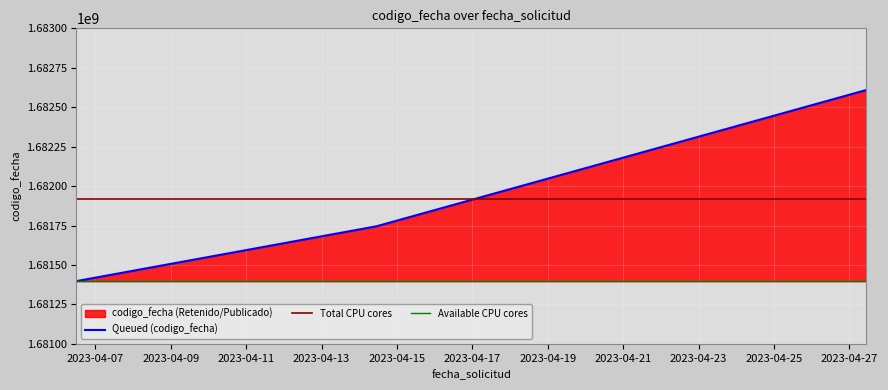

What is the change in value from 2023-04-27 10:47:54 to 2023-04-14 11:02:48?

-863650